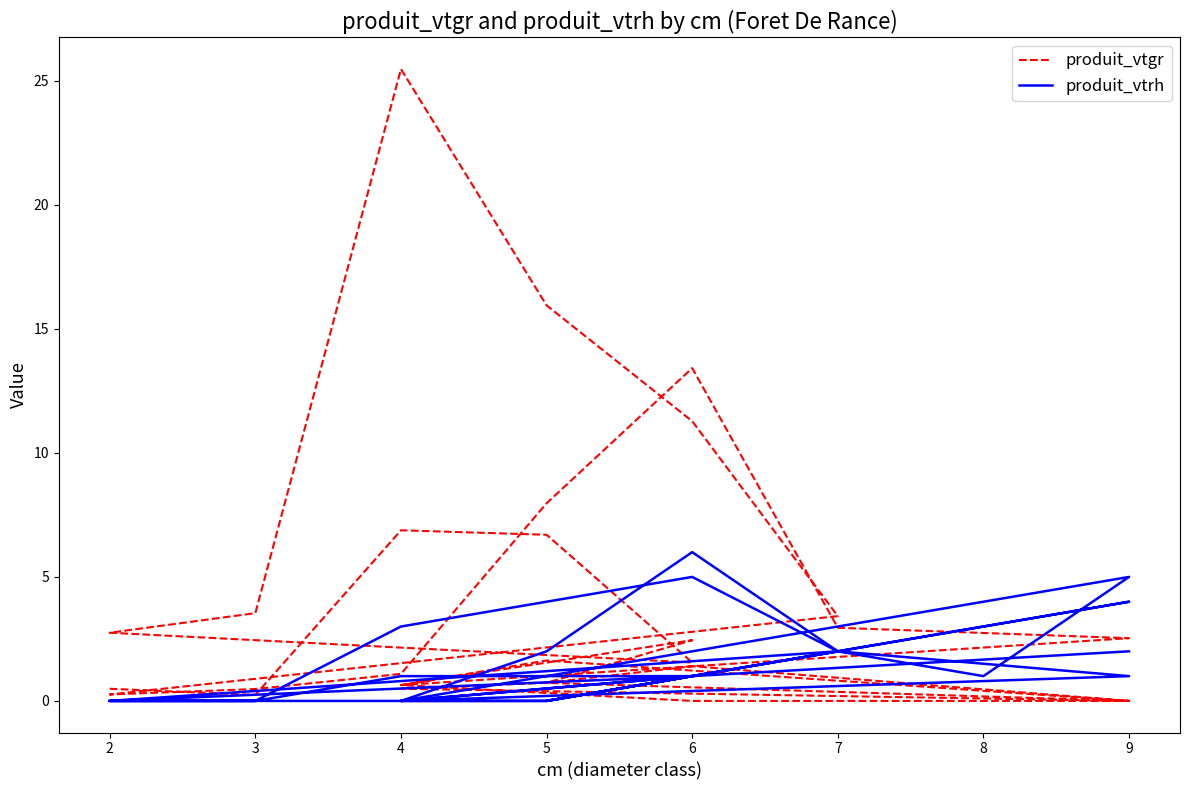

At which label does produit_vtgr first exceed 1?

4